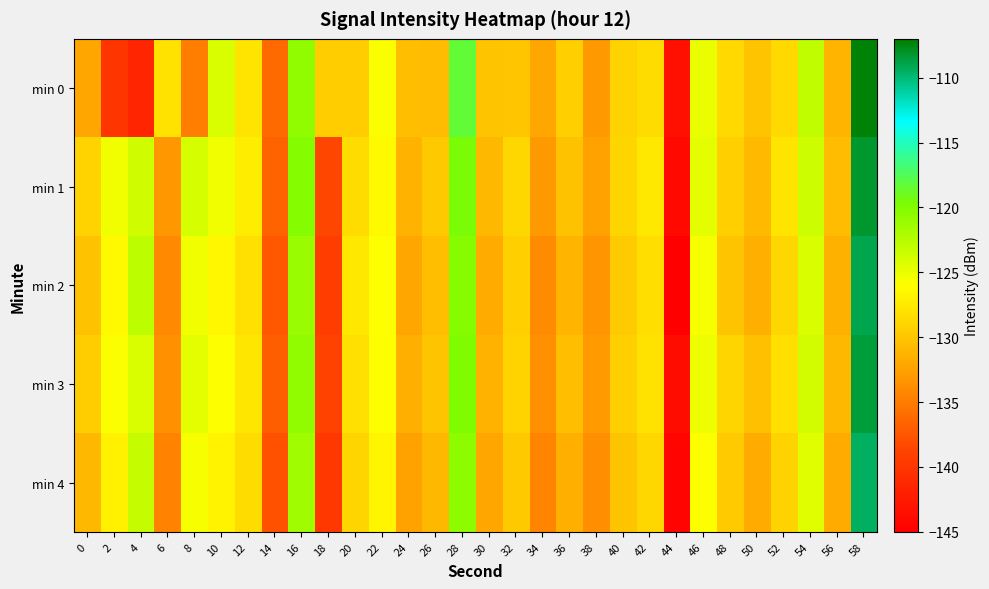

Reading right to left, list all the values displayed in this chart.

min 0: 58=-107.2	56=-131.2	54=-122.9	52=-128.6	50=-130.1	48=-128.6	46=-125.1	44=-143.4	42=-128.4	40=-129.1	38=-133.1	36=-129.3	34=-132.1	32=-130.0	30=-130.1	28=-118.3	26=-130.6	24=-130.6	22=-125.7	20=-129.5	18=-129.4	16=-120.8	14=-136.2	12=-127.9	10=-124.1	8=-134.8	6=-128.0	4=-141.5	2=-140.0	0=-132.2
min 1: 58=-108.3	56=-130.7	54=-123.5	52=-127.9	50=-130.8	48=-129.3	46=-124.8	44=-144.1	42=-127.6	40=-128.9	38=-132.5	36=-130.2	34=-133.1	32=-128.7	30=-131.0	28=-119.5	26=-129.8	24=-131.2	22=-126.3	20=-128.5	18=-138.5	16=-120.2	14=-136.7	12=-127.3	10=-125.4	8=-124.1	6=-133.2	4=-123.8	2=-125.3	0=-129.0
min 2: 58=-109.0	56=-131.4	54=-124.2	52=-128.7	50=-131.5	48=-130.1	46=-125.6	44=-145.0	42=-128.3	40=-129.7	38=-133.4	36=-131.1	34=-134.0	32=-129.4	30=-131.8	28=-120.2	26=-130.5	24=-132.1	22=-125.9	20=-127.6	18=-139.3	16=-121.2	14=-137.4	12=-128.1	10=-126.5	8=-125.3	6=-134.1	4=-122.8	2=-126.4	0=-130.2
min 3: 58=-108.5	56=-130.9	54=-123.8	52=-128.2	50=-130.4	48=-128.9	46=-125.2	44=-143.8	42=-128.0	40=-129.3	38=-132.9	36=-130.6	34=-133.6	32=-129.1	30=-131.3	28=-119.8	26=-130.1	24=-131.6	22=-126.0	20=-128.1	18=-138.9	16=-120.7	14=-136.9	12=-127.7	10=-125.9	8=-124.8	6=-133.7	4=-124.1	2=-125.8	0=-129.5
min 4: 58=-109.4	56=-131.8	54=-124.6	52=-129.1	50=-131.9	48=-129.7	46=-126.0	44=-144.5	42=-128.7	40=-130.1	38=-133.8	36=-131.5	34=-134.4	32=-129.8	30=-132.2	28=-120.6	26=-130.9	24=-132.5	22=-126.6	20=-128.9	18=-139.7	16=-121.5	14=-137.8	12=-128.5	10=-126.8	8=-125.7	6=-134.5	4=-123.3	2=-127.0	0=-131.0